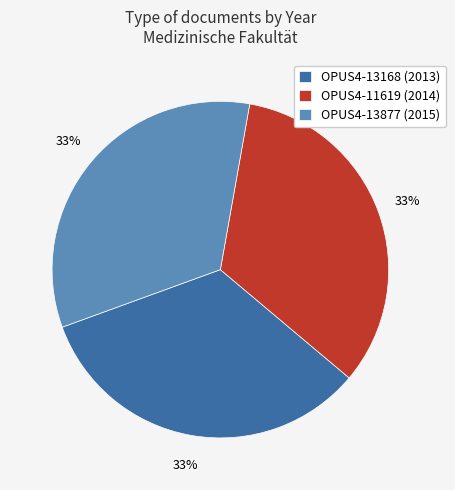

Approximately how many times larger is the value at OPUS4-13168 (2013) compared to OPUS4-13877 (2015)?

1.0